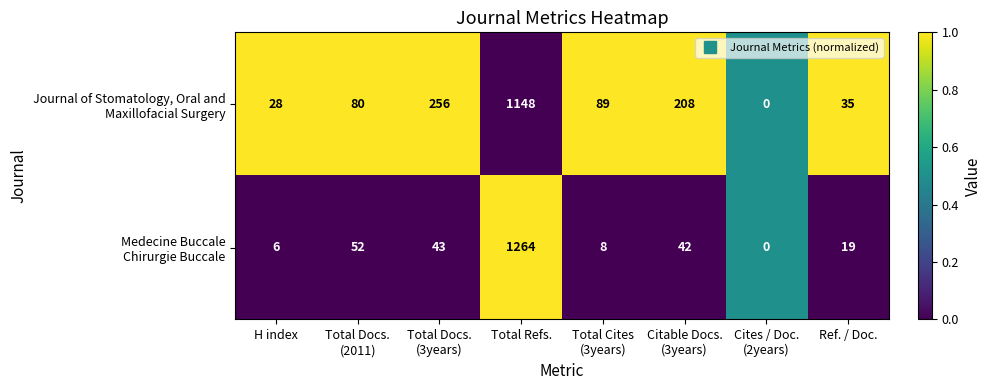

What is the total value across all series at Total Refs.?

2412